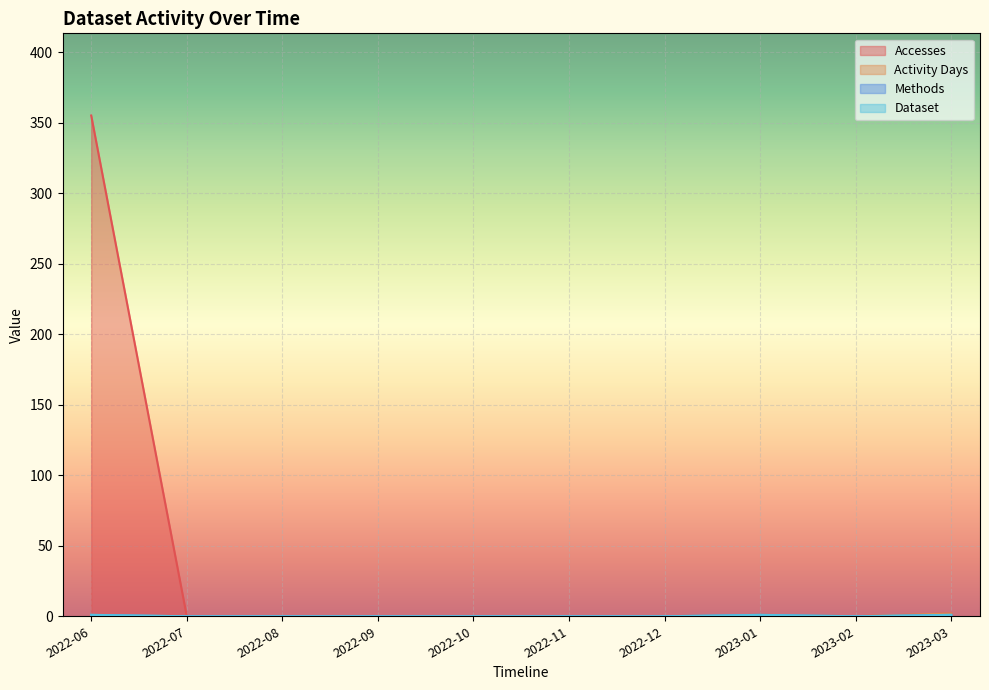

Which series changed the most between 2022-09 and 2022-12?

Accesses